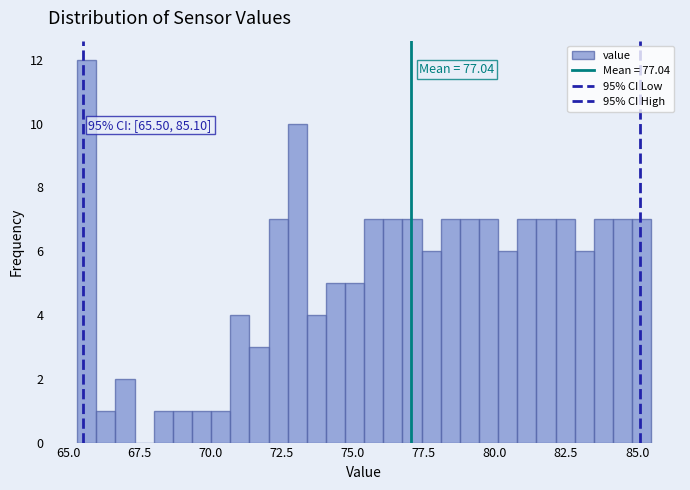

Around what value on the x-axis is the tallest bar? Give the approximate position of its centre, as read against the axis.

65.5